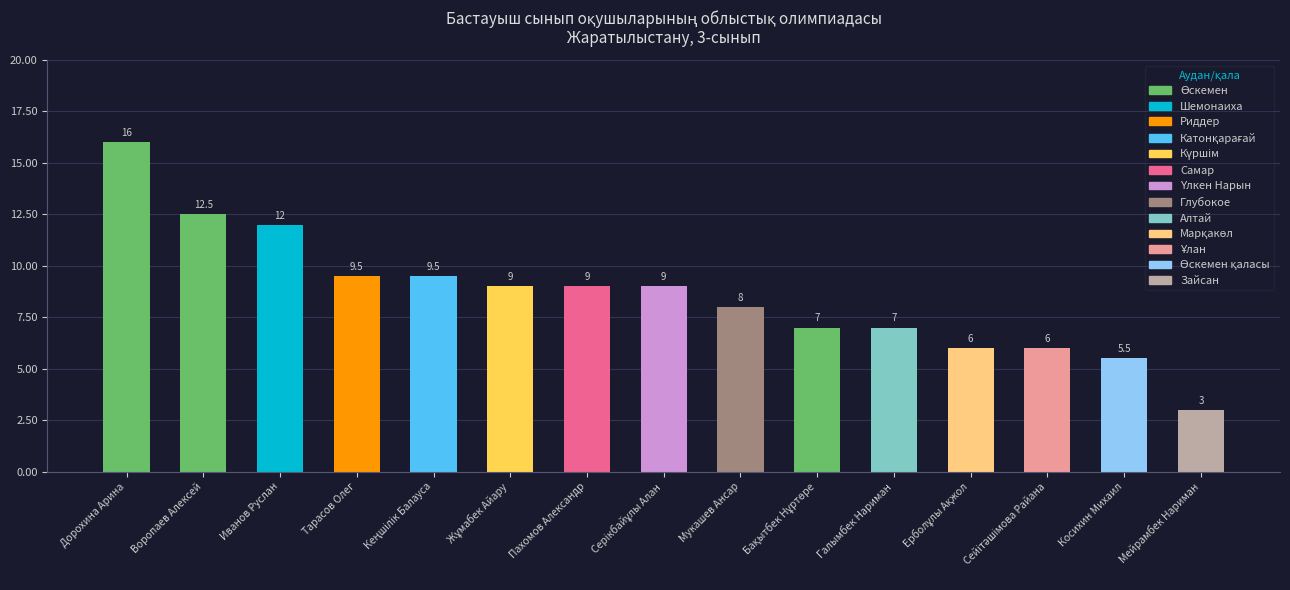

Which label corresponds to the smallest value in the chart?

Мейрамбек Нариман